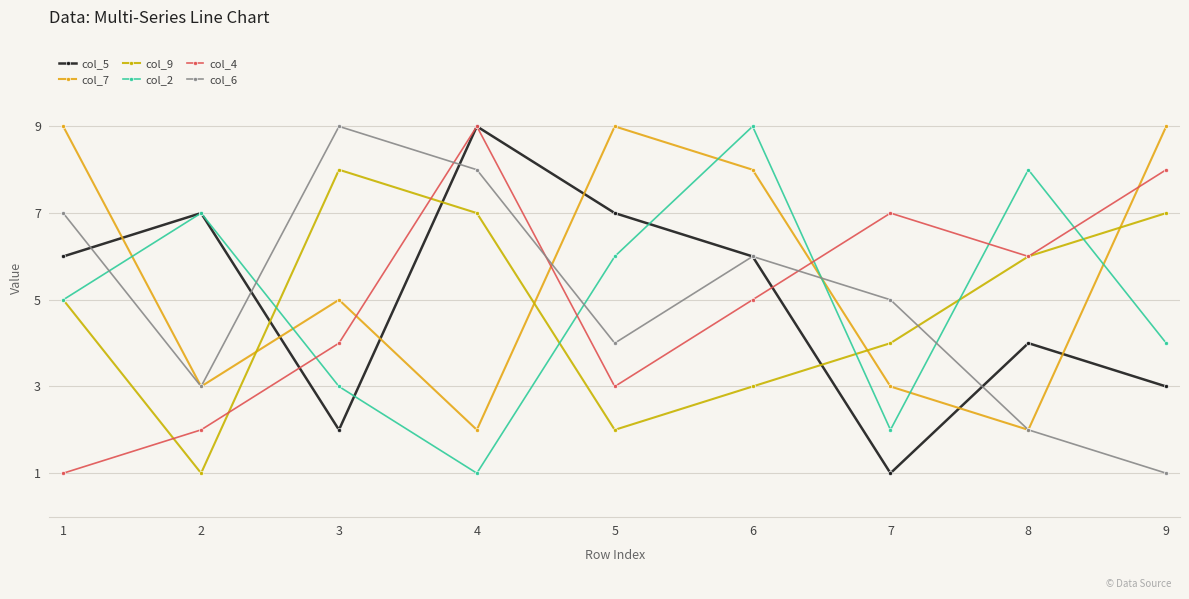

Where do col_9 and col_7 first cross each other?

2 and 3